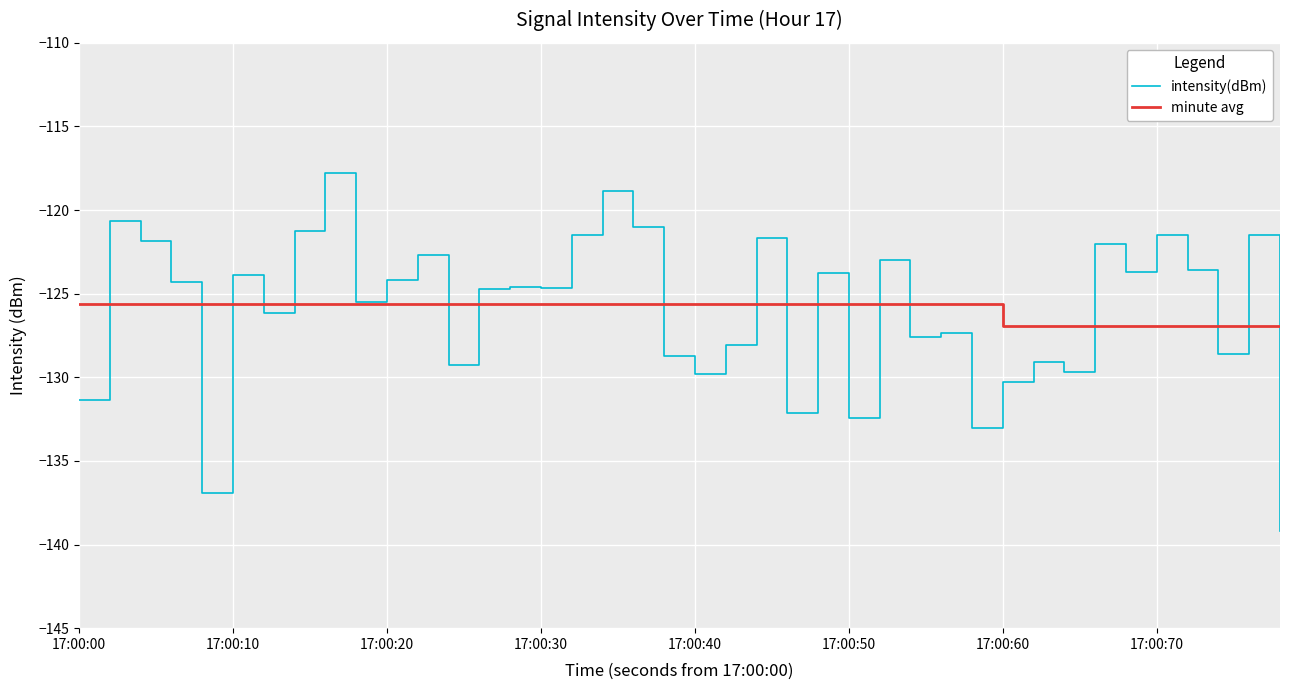

The value of intensity(dBm) at 17:00:70 is -195.6. True or false?

False